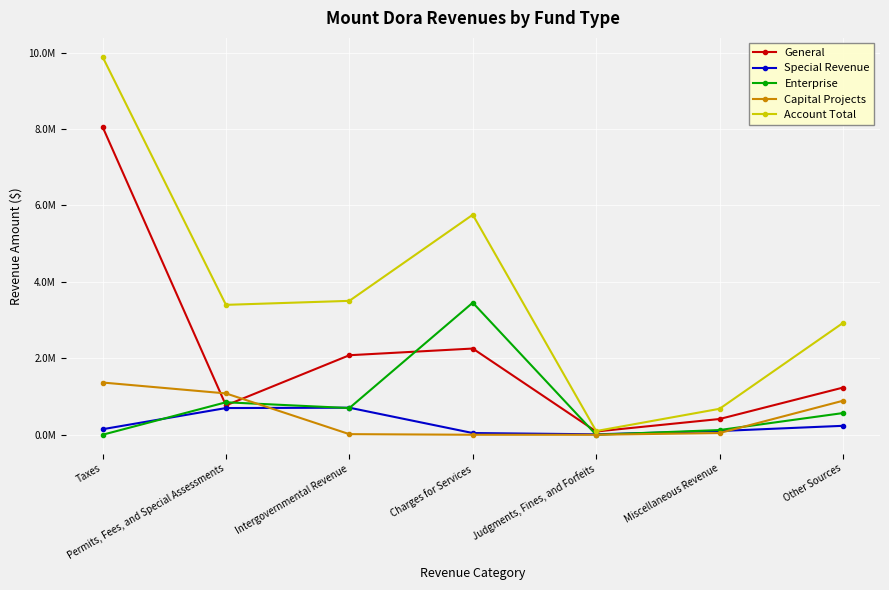

List the series in order of their peak value, highest first.

Account Total, General, Enterprise, Capital Projects, Special Revenue